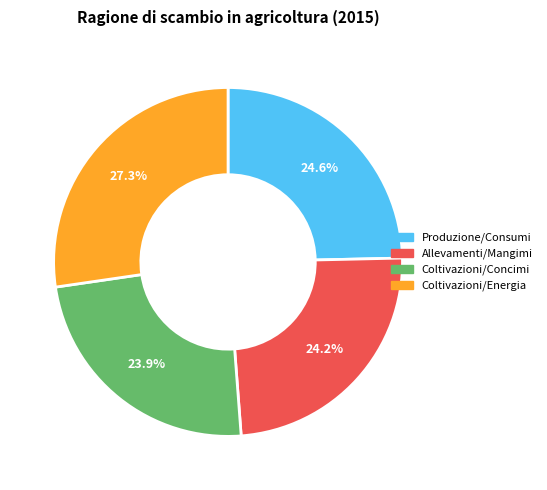

Combined, do Produzione/Consumi and Allevamenti/Mangimi account for over 50%?

No